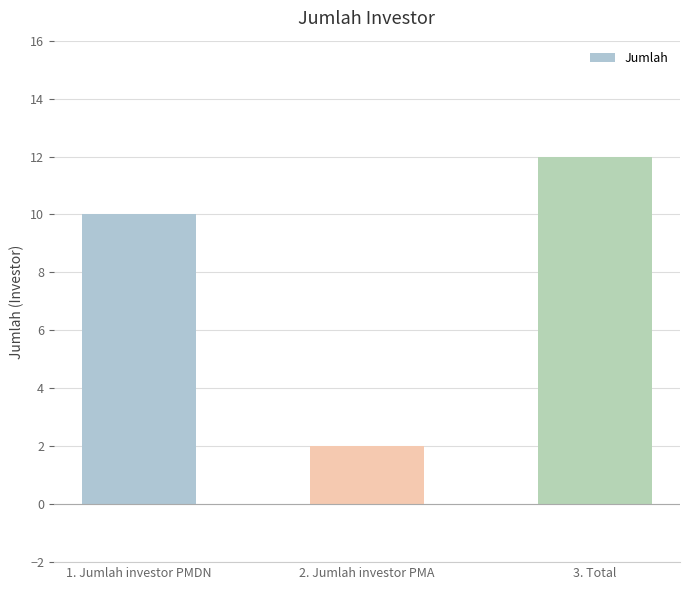

True or false: the data shows 10 at 1. Jumlah investor PMDN.

True